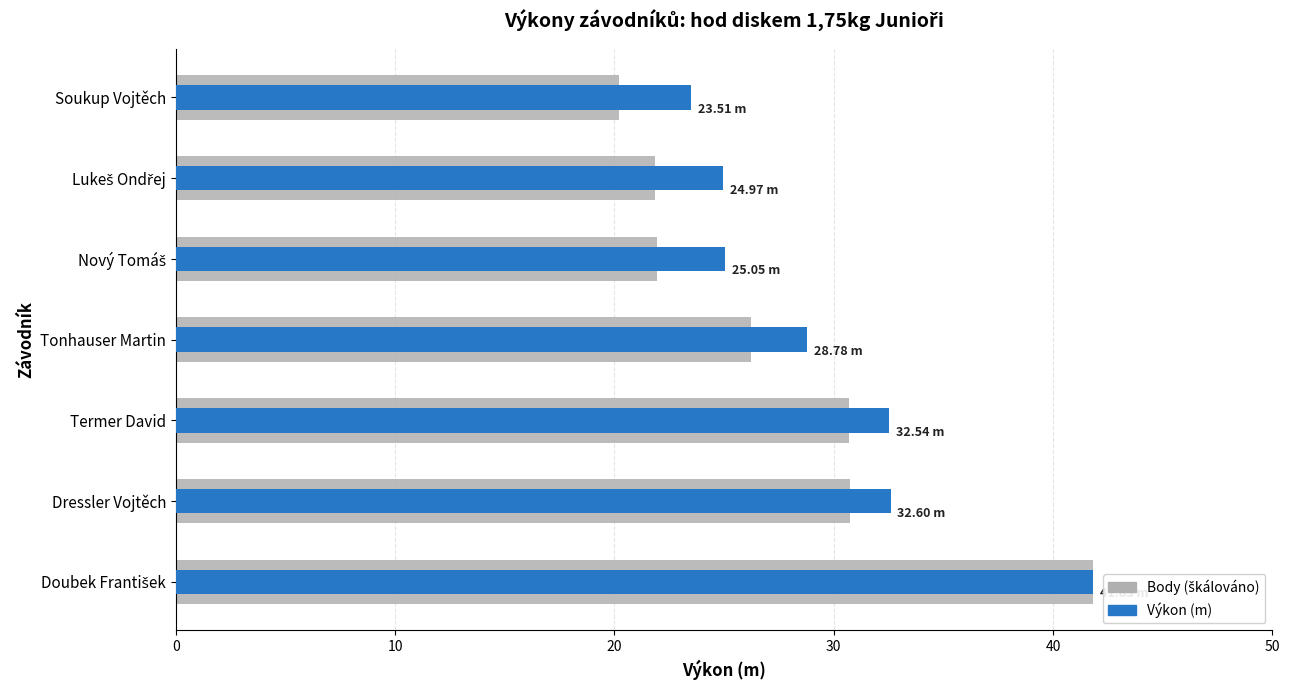

Is it true that Výkon (m) equals 10.8 at Soukup Vojtěch?

False